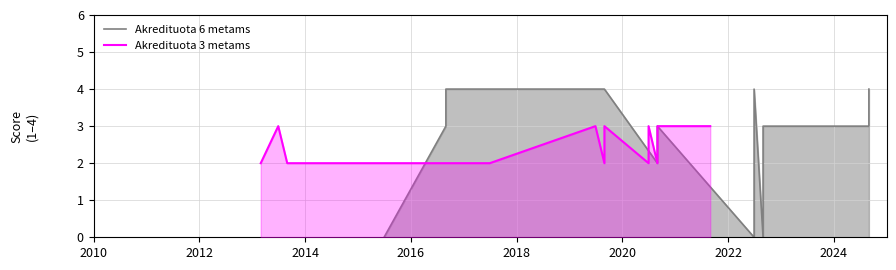

How many positive values does the Akredituota 6 metams series have?

27